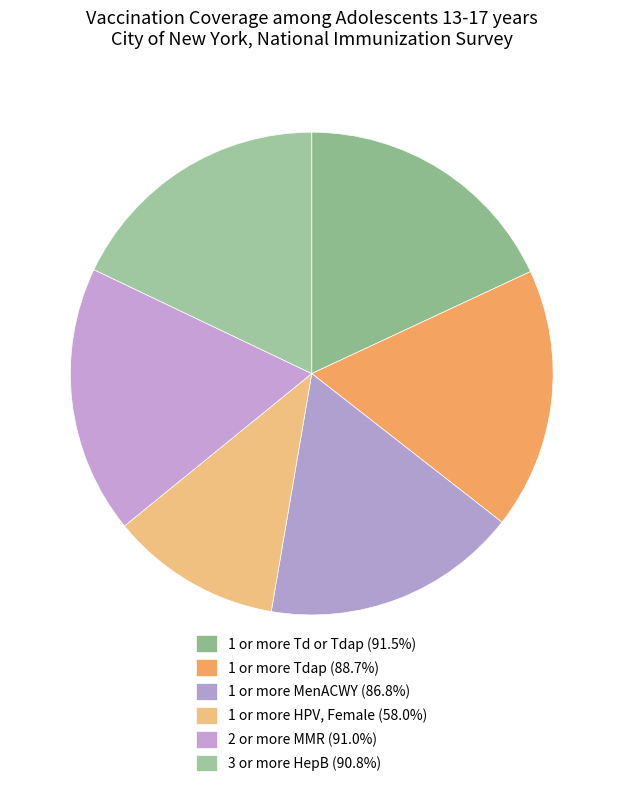

What is the largest slice in the pie chart?

1 or more Td or Tdap